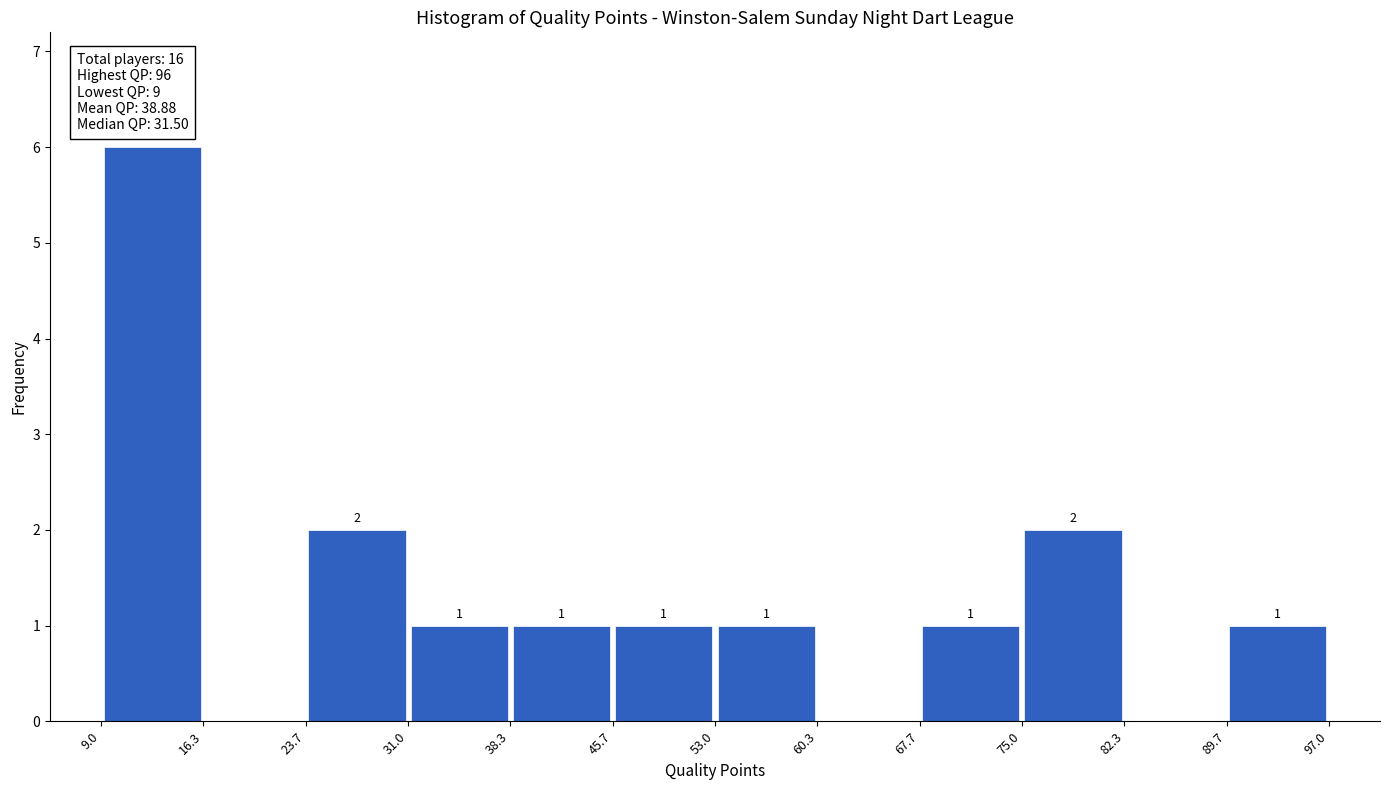

Over which range of the x-axis is the bar tallest?

9.0 to 16.3